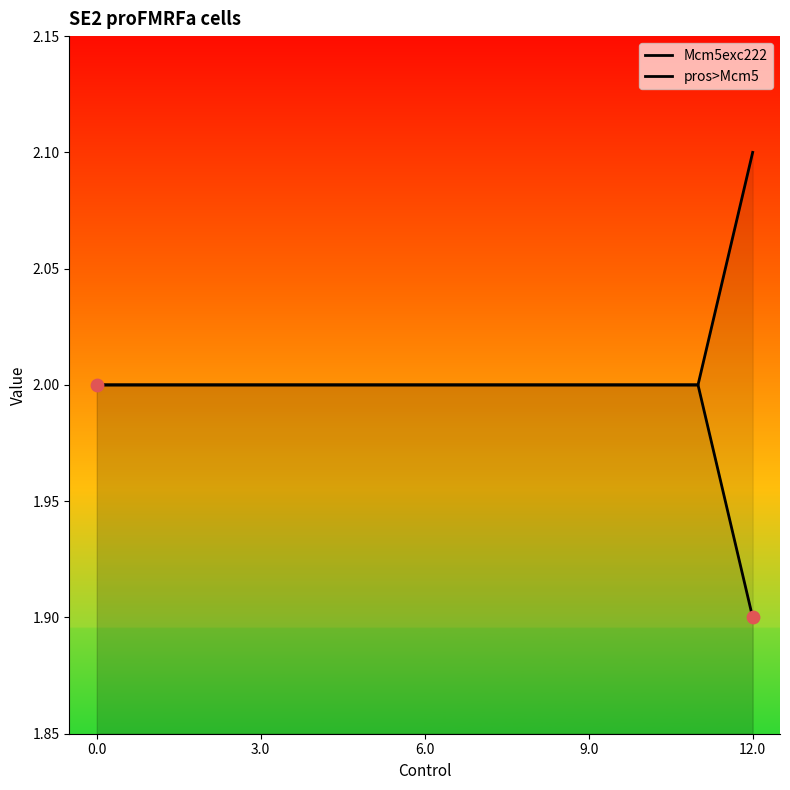

Which series contains the highest Y value?

pros>Mcm5